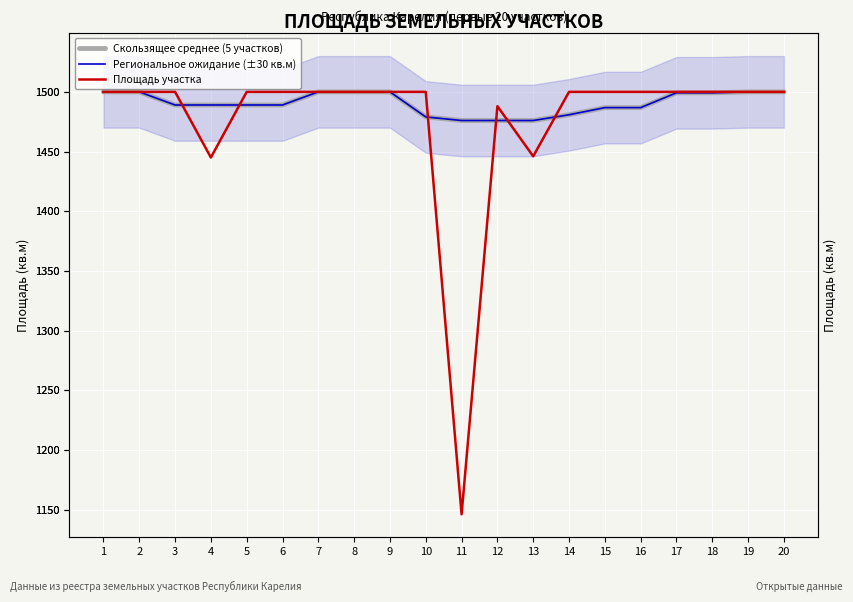

Which series ends up on top after the final intersection of Площадь участка and Скользящее среднее (5 участков)?

Площадь участка